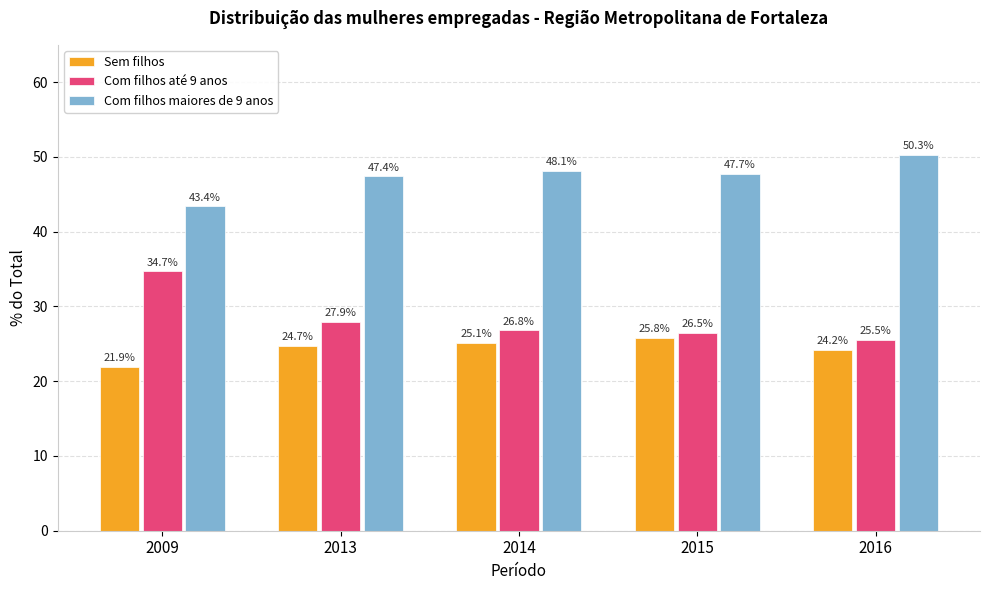

How many values in the Sem filhos series are below 24?

1